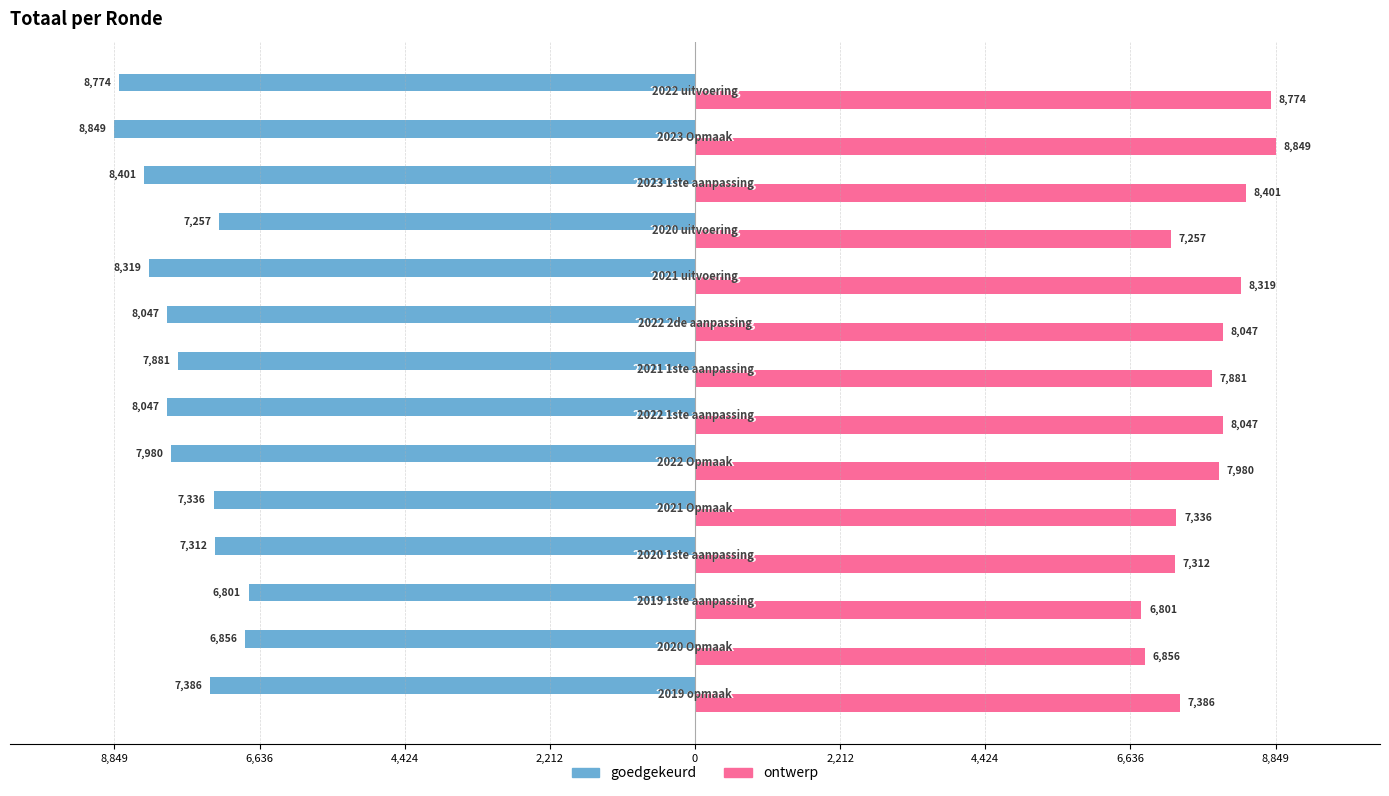

What are all the series names shown in the legend?

goedgekeurd, ontwerp